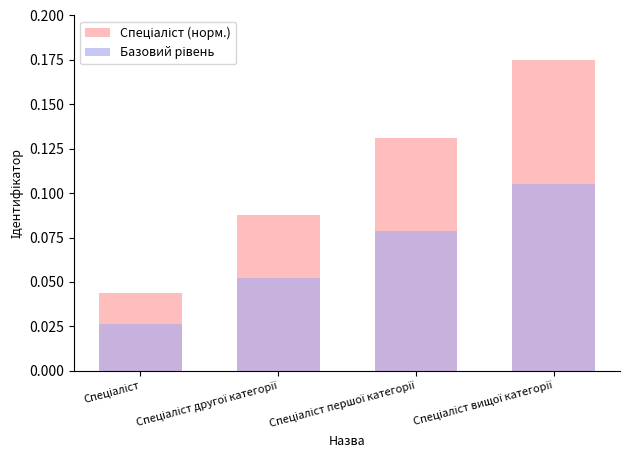

The value of Базовий рівень at Спеціаліст першої категорії is 0.1. True or false?

True